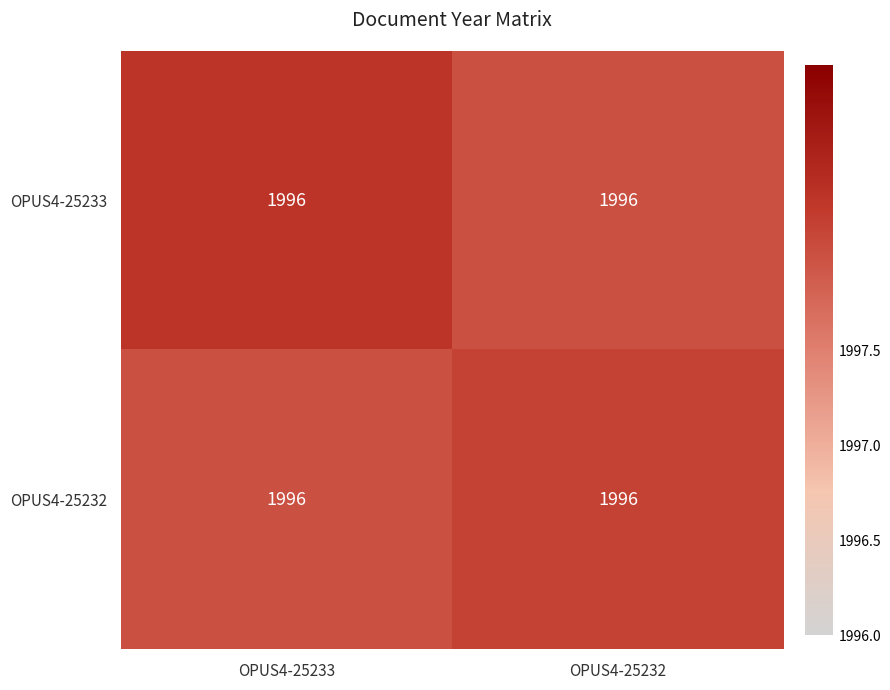

Which has a higher value, OPUS4-25232 or OPUS4-25233?

OPUS4-25233